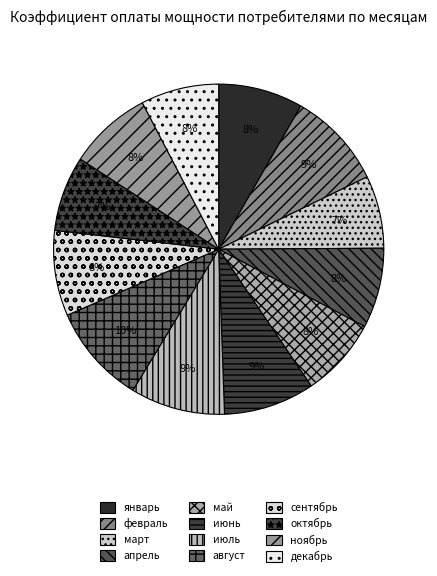

How many slices are in this pie chart?

12